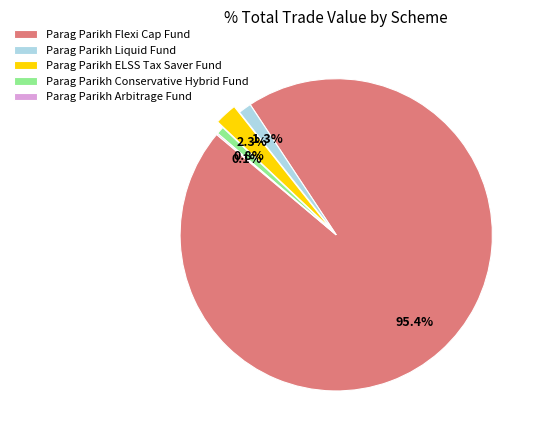

Is Parag Parikh Liquid Fund the majority of the pie?

No